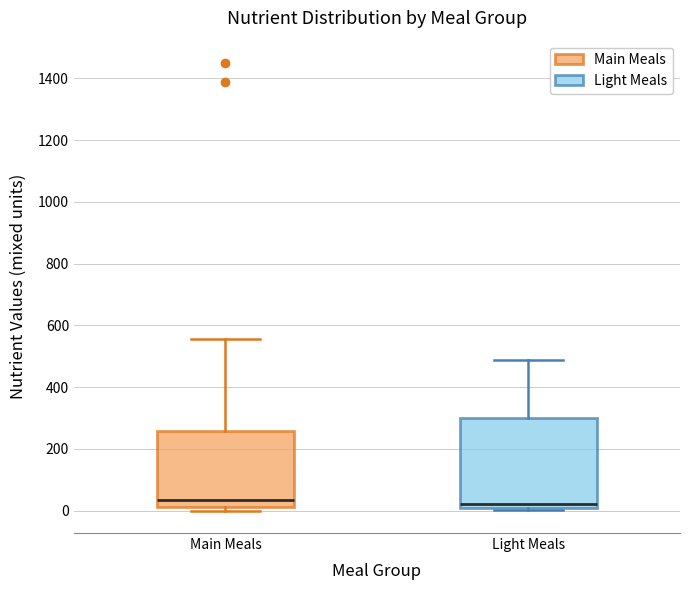

Reading left to right, transcribe this box plot: for each box, give where its median line is, the range the box spans, and where its two whiskers end, as read against the y-axis. The values are not printed on the chart, so give them approximately, as read against the axis.

Main Meals: median 40, box 20 to 260, whiskers 0 to 560
Light Meals: median 20, box 0 to 300, whiskers 0 (just below the box's lower edge) to 480